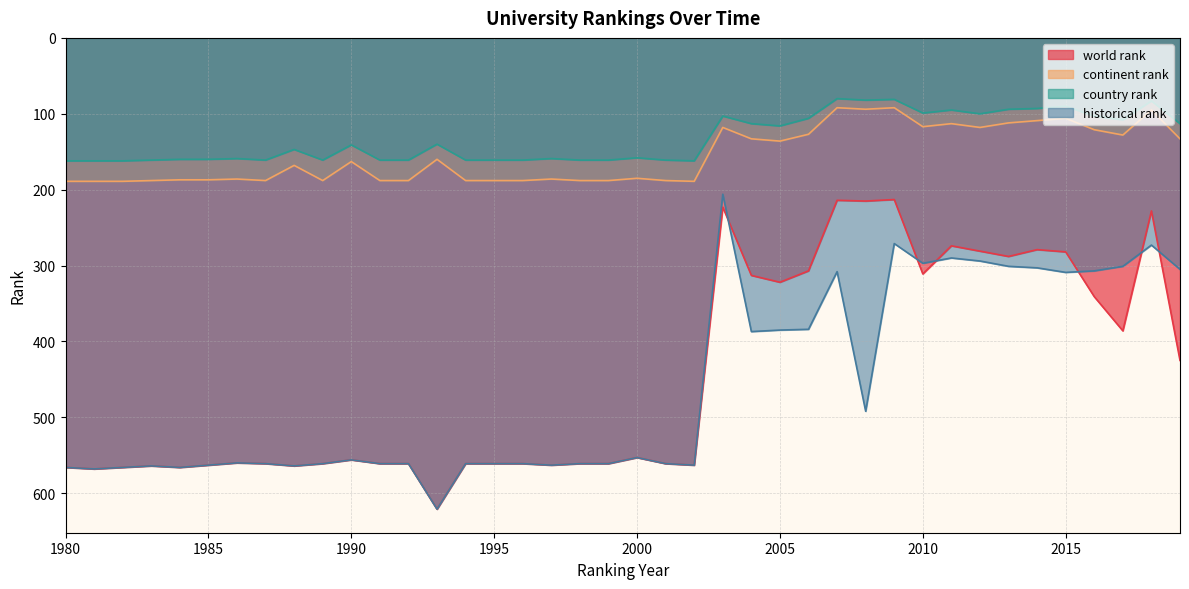

What is the difference between the second highest and minimum values in the historical rank series?

362